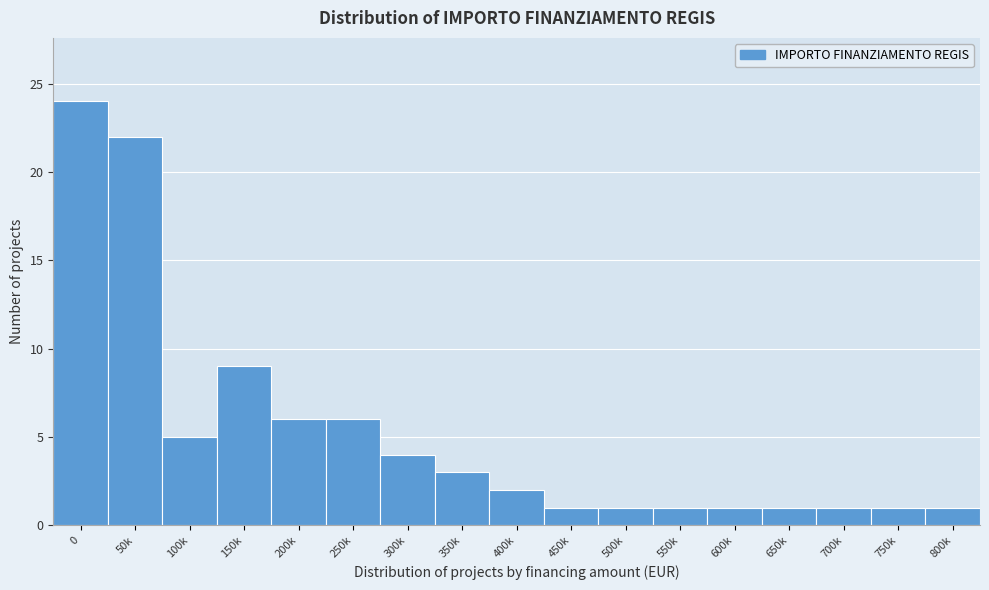

Reading right to left, list all the values displayed in this chart.

800k=1	750k=1	700k=1	650k=1	600k=1	550k=1	500k=1	450k=1	400k=2	350k=3	300k=4	250k=6	200k=6	150k=9	100k=5	50k=22	0=24